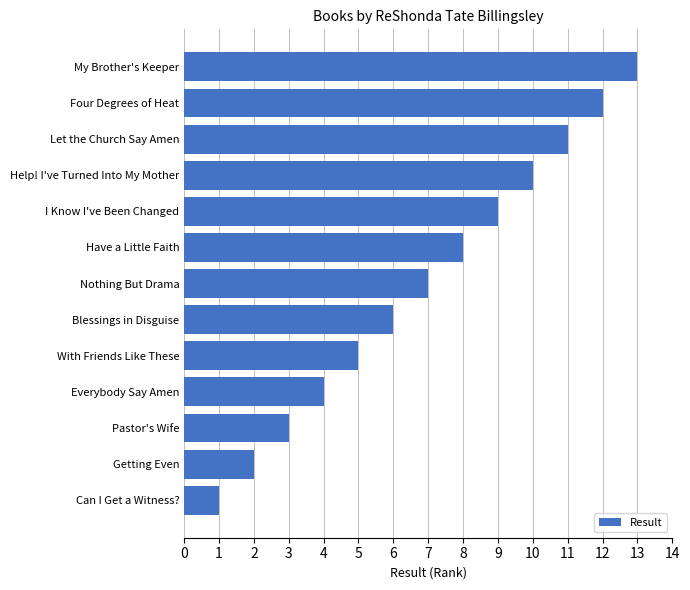

What is the average value?

7